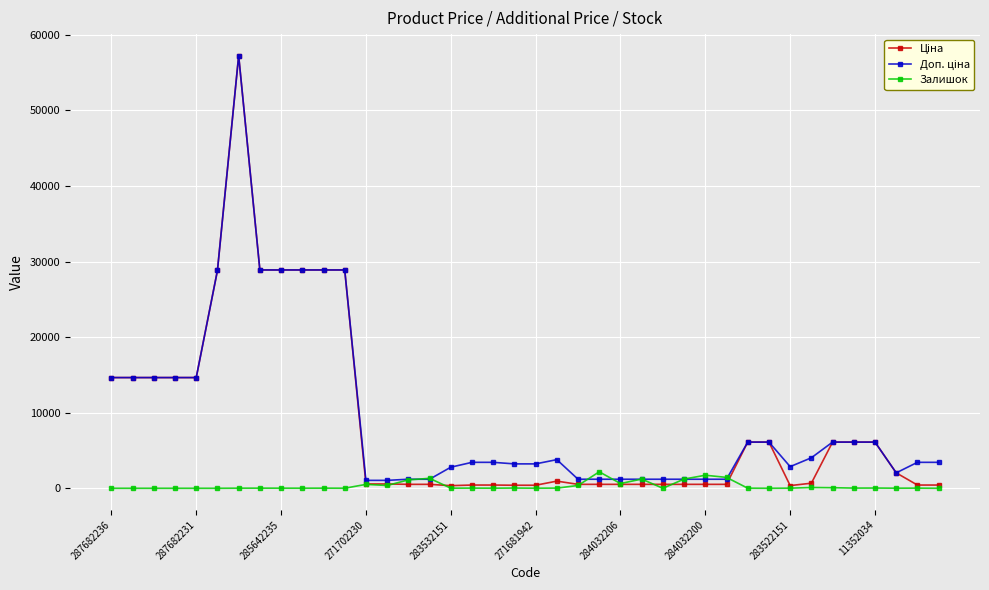

What is the highest value of the Залишок series?

2181.0